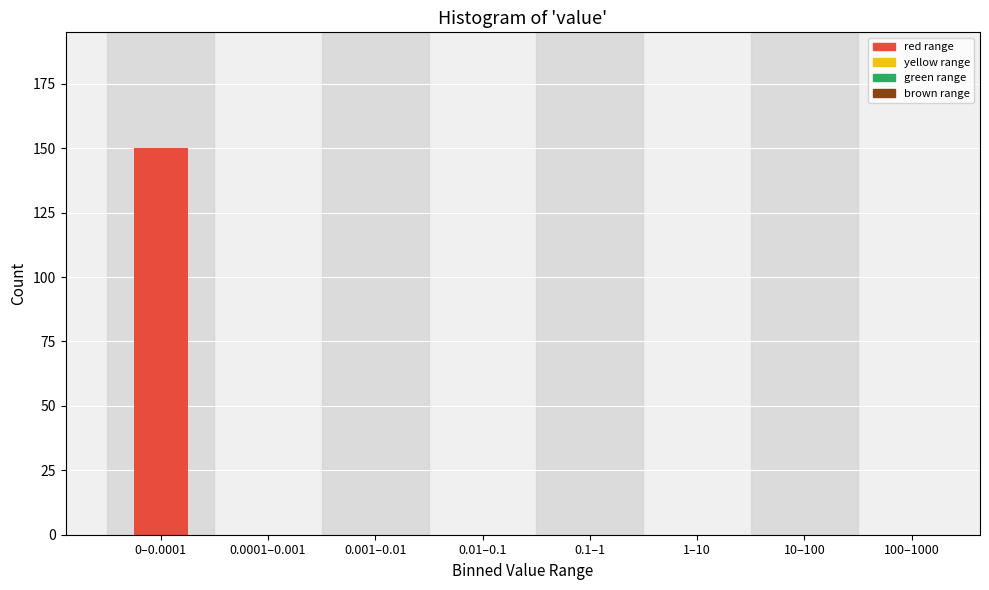

Reading right to left, list all the values displayed in this chart.

100–1000=0	10–100=0	1–10=0	0.1–1=0	0.01–0.1=0	0.001–0.01=0	0.0001–0.001=0	0–0.0001=150